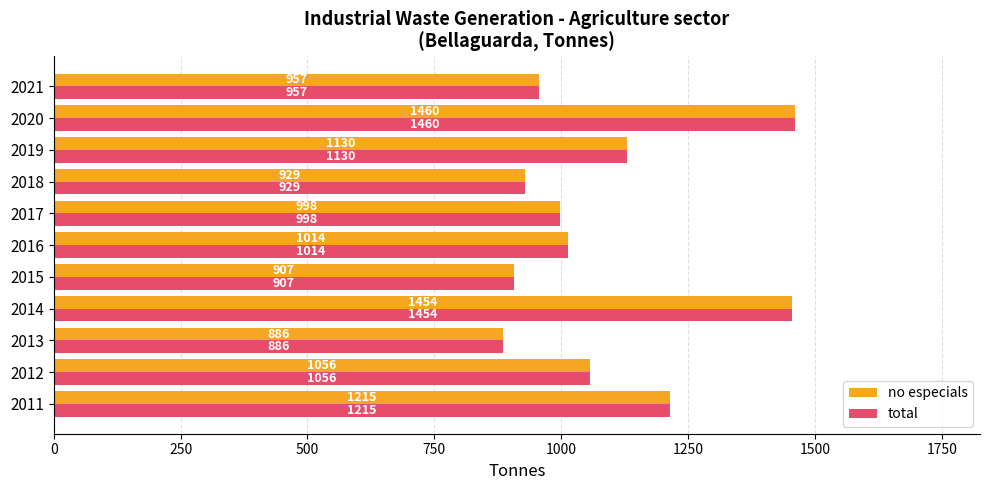

The value of total at 2021 is 306. True or false?

False